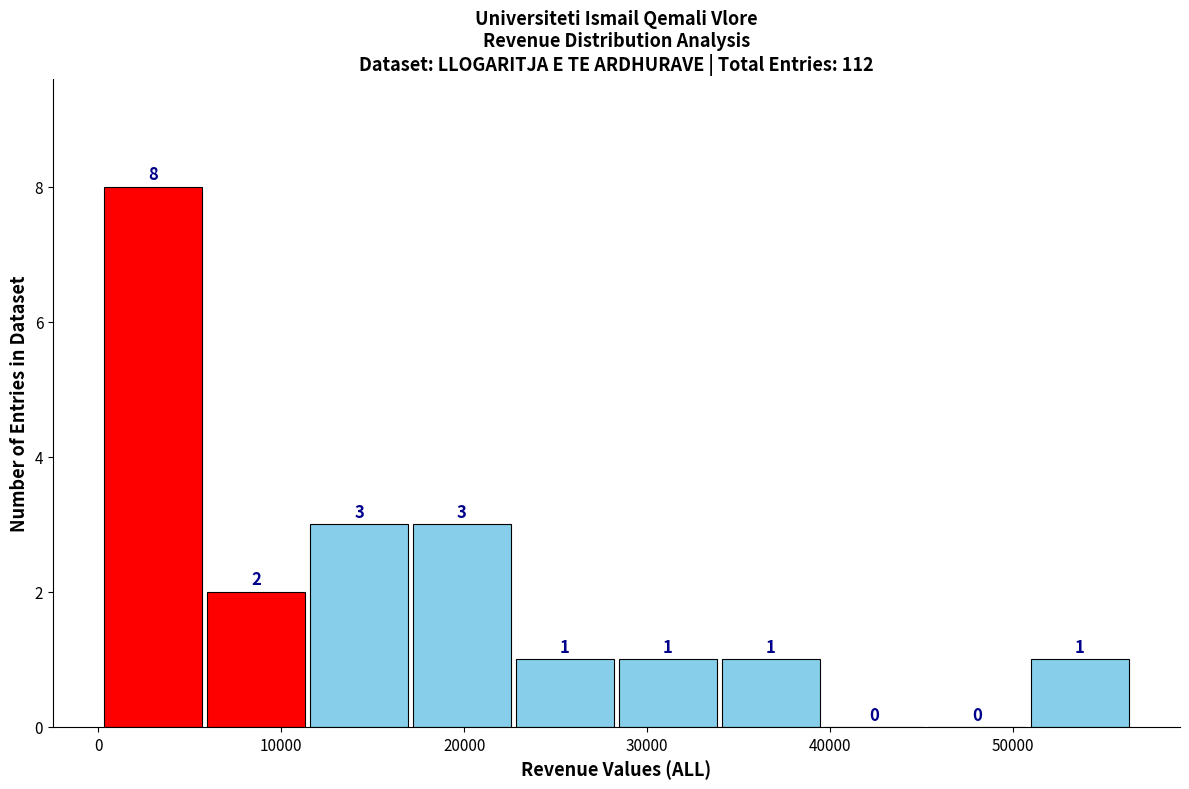

What is the height of the bar covering 0 to 6000 on the x-axis? The bar edges are not printed on the chart, so give them approximately, as read against the axis.

8